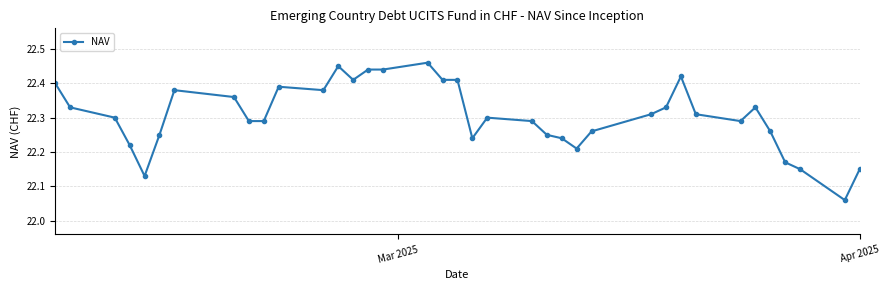

Count the values in the range 22 to 23.

37